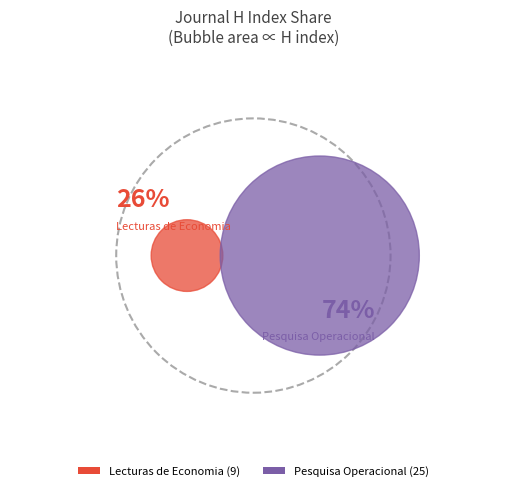

Approximately how many times larger is the value at Pesquisa Operacional compared to Lecturas de Economia?

2.8